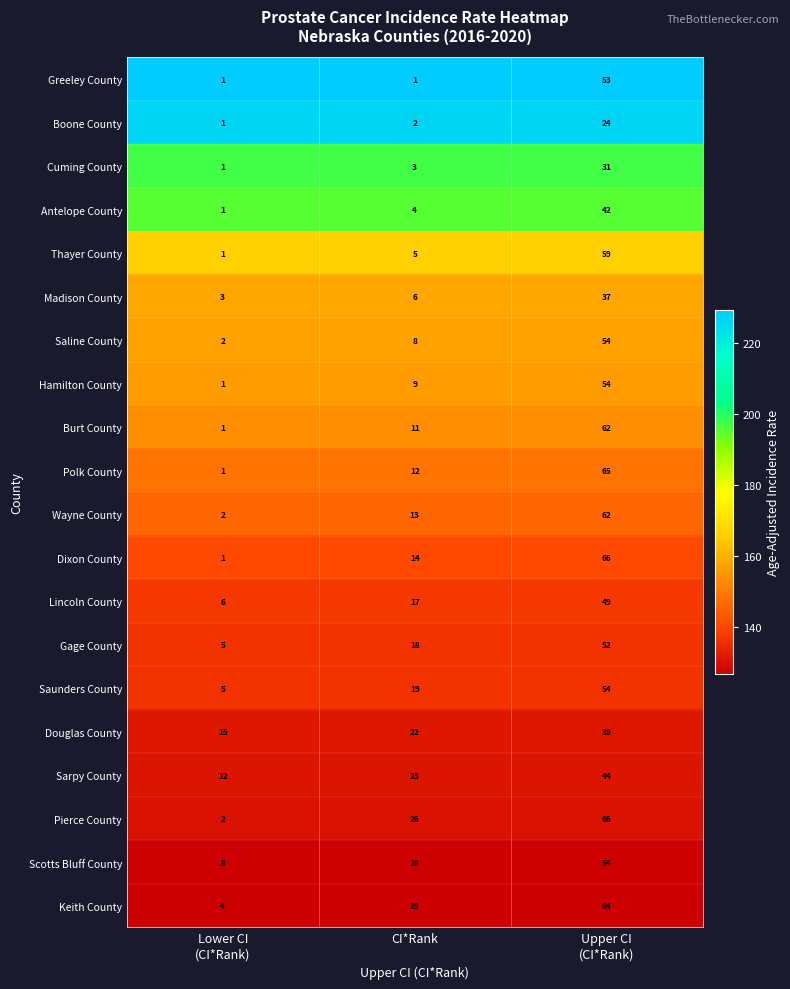

What is the greatest value displayed?

66